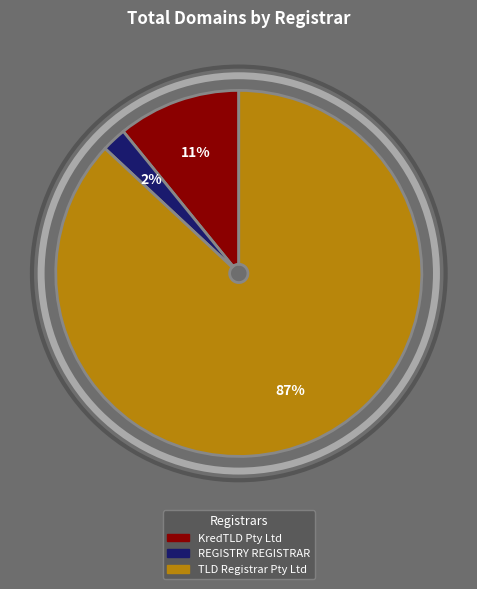

The REGISTRY REGISTRAR slice represents 2% of the pie. True or false?

True